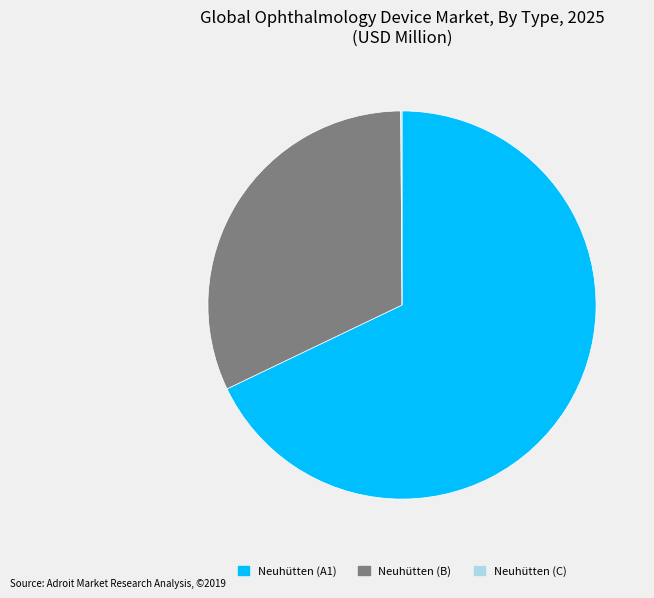

Is it true that Neuhütten (A1) is 68% of the pie?

True